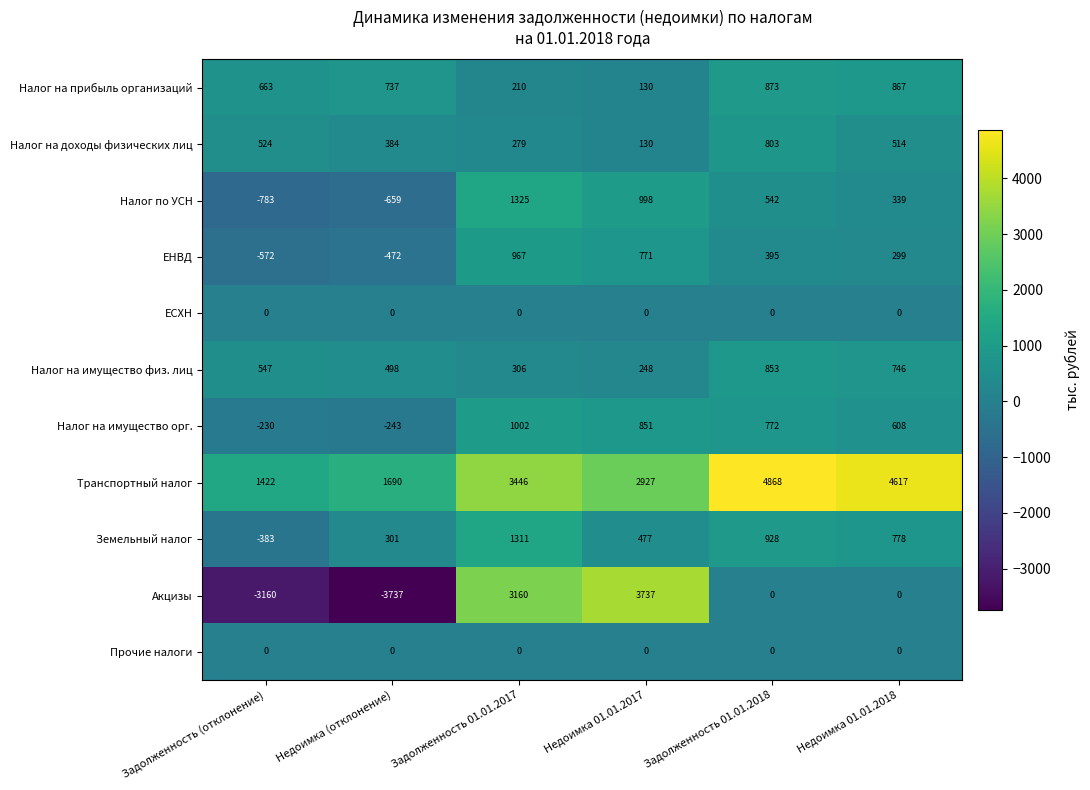

What is the average value of the Налог по УСН series?

294